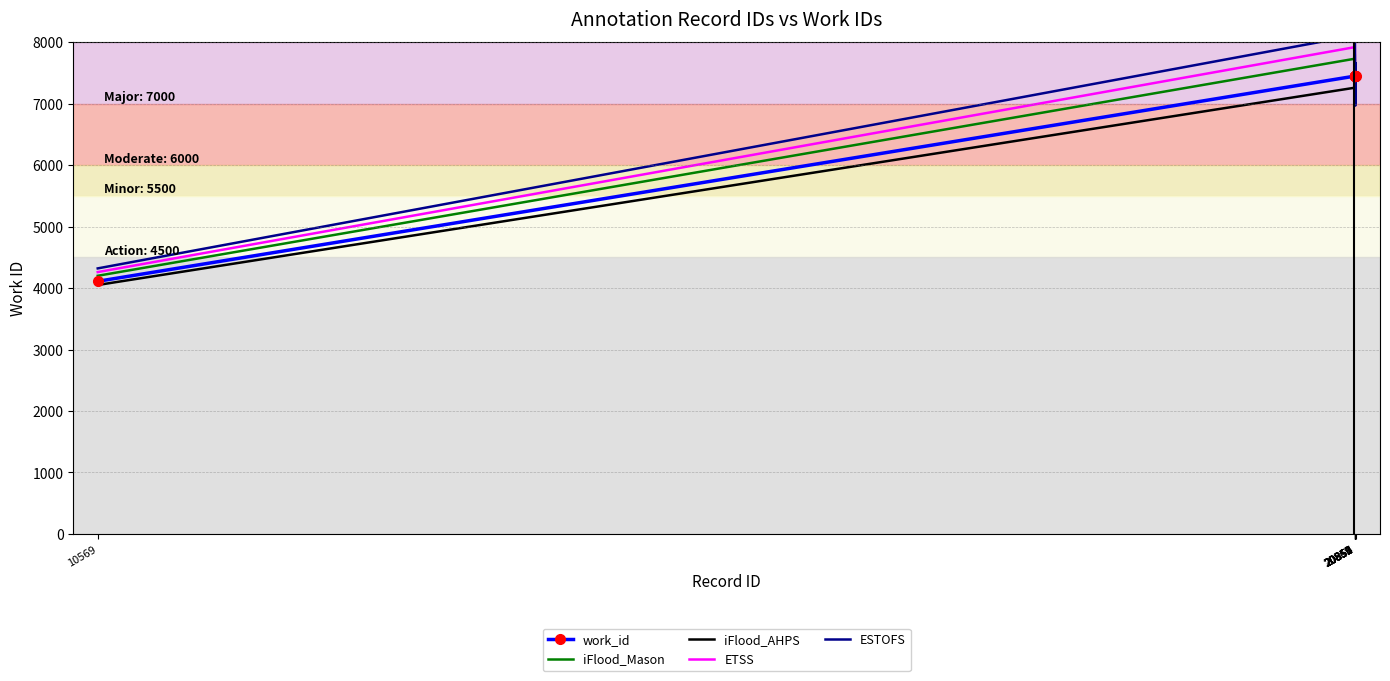

What are all the series names shown in the legend?

work_id, iFlood_Mason, iFlood_AHPS, ETSS, ESTOFS